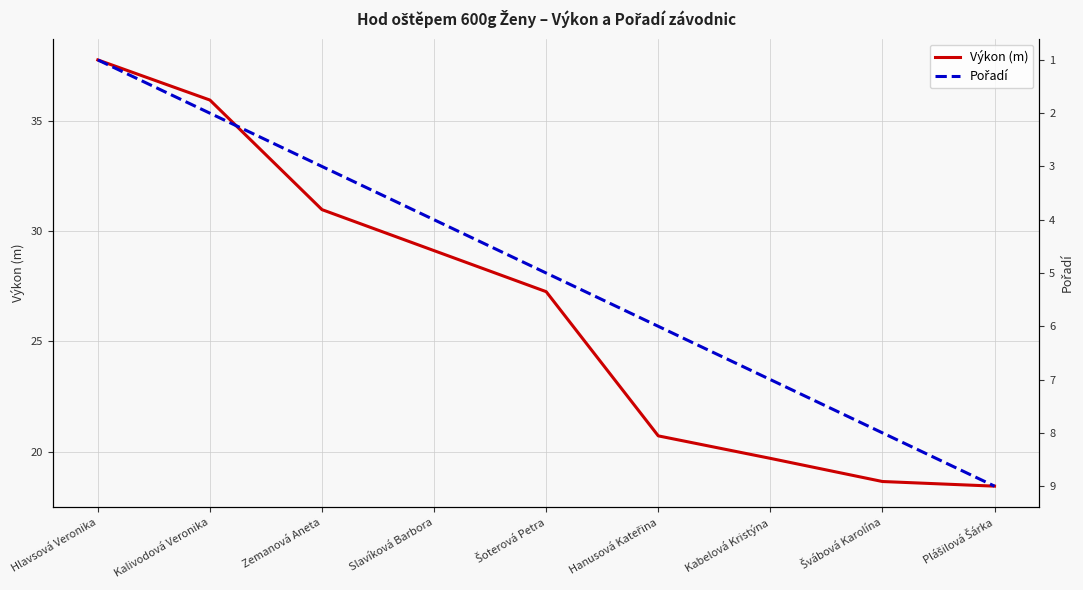

Is it true that Pořadí equals 4.0 at Slavíková Barbora?

True